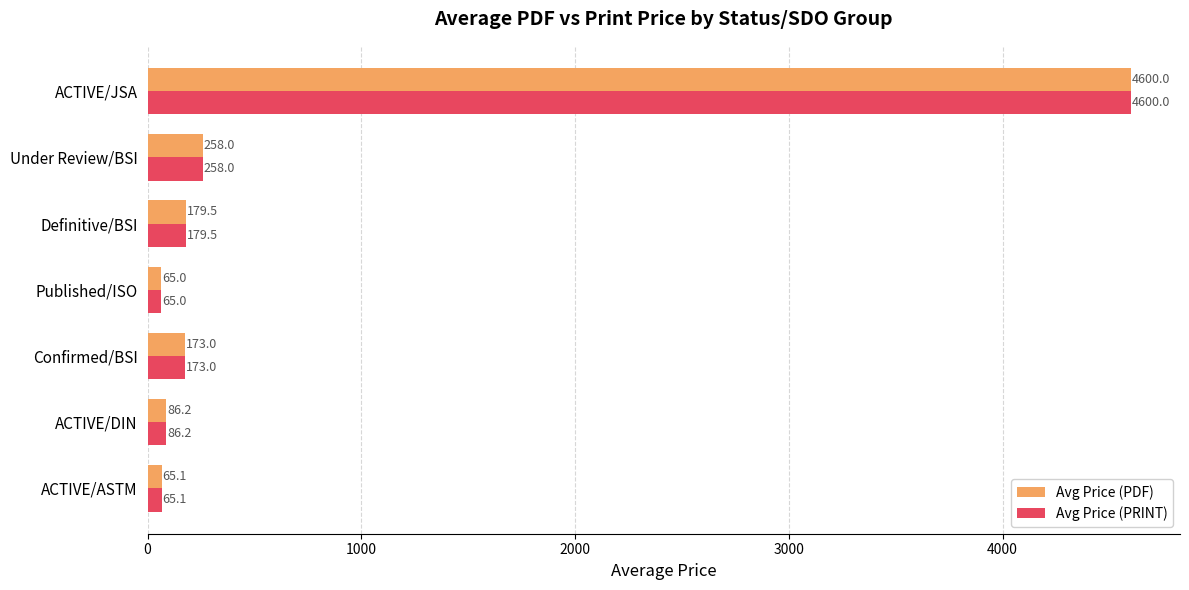

At how many categories does at least one series exceed 4385?

1